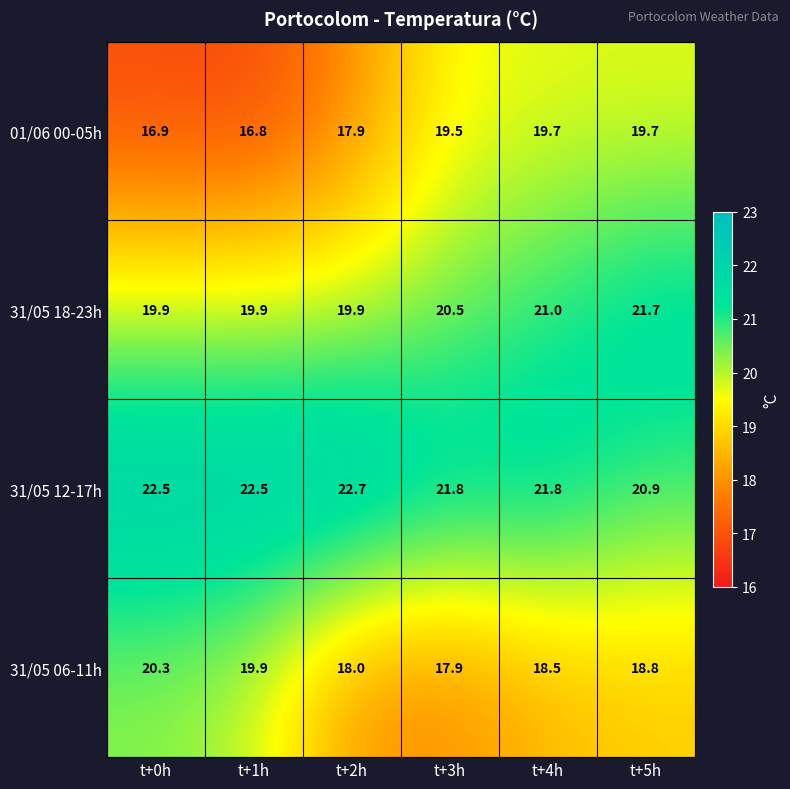

What is the spread (max minus min) of values at t+4h?

3.3